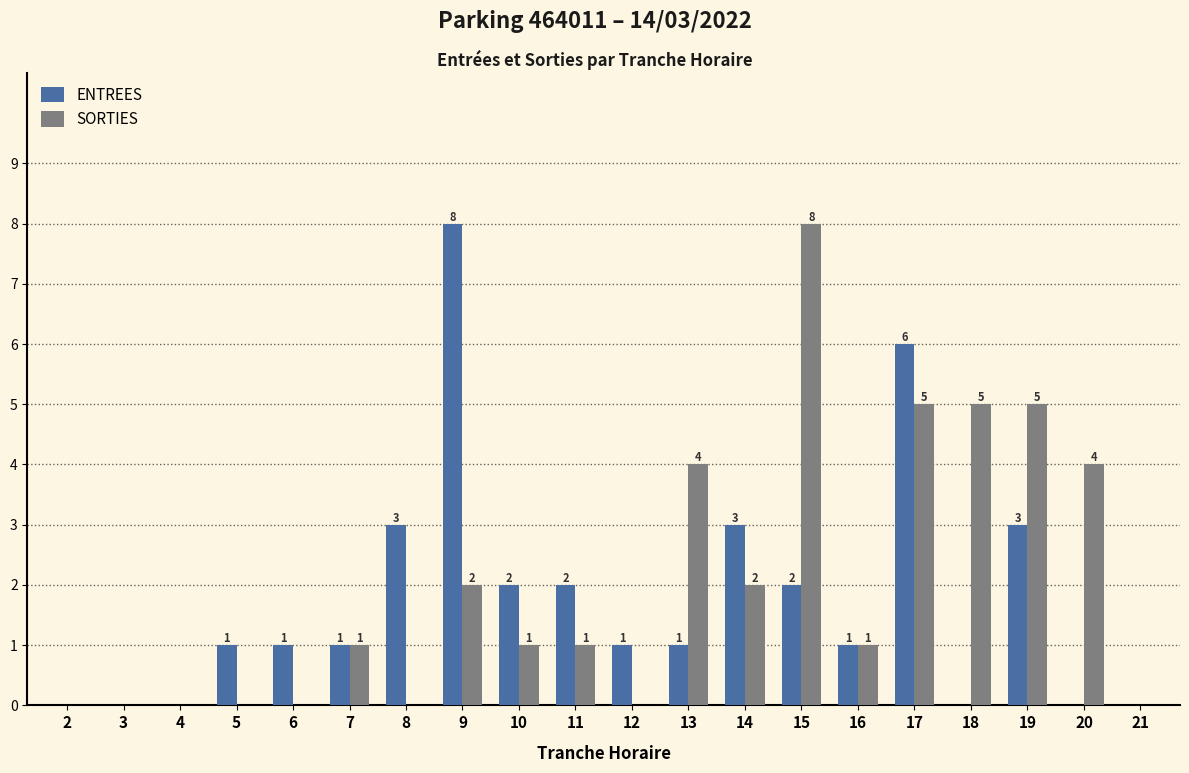

Reading right to left, transcribe all the data shown in this chart.

ENTREES: 0	0	3	0	6	1	2	3	1	1	2	2	8	3	1	1	1	0	0	0
SORTIES: 0	4	5	5	5	1	8	2	4	0	1	1	2	0	1	0	0	0	0	0